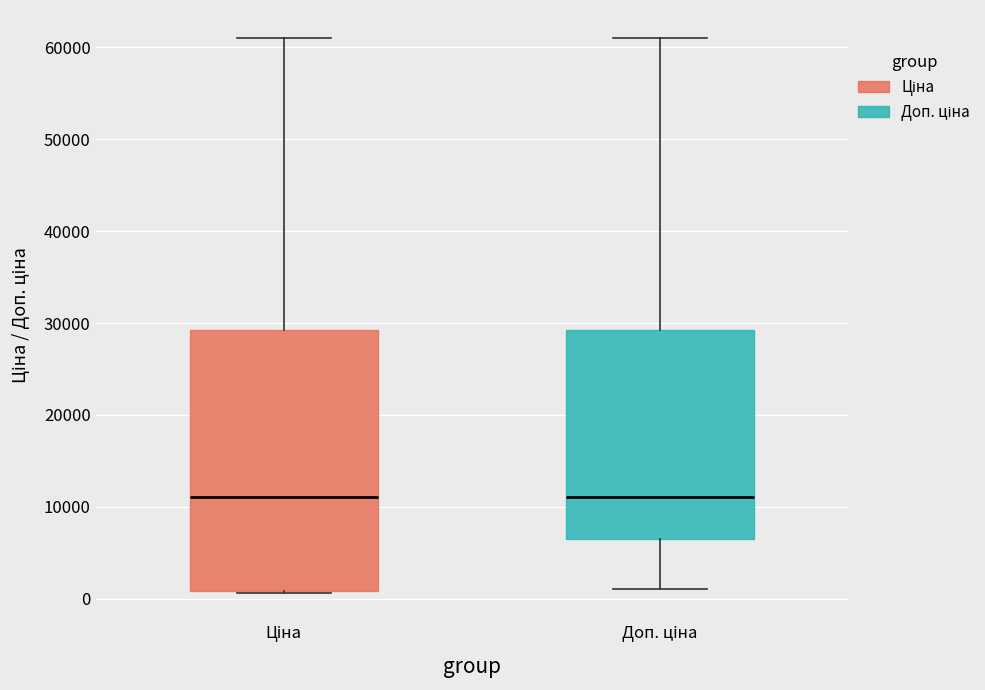

Which box is the tallest, from its lower edge to its upper edge?

Ціна